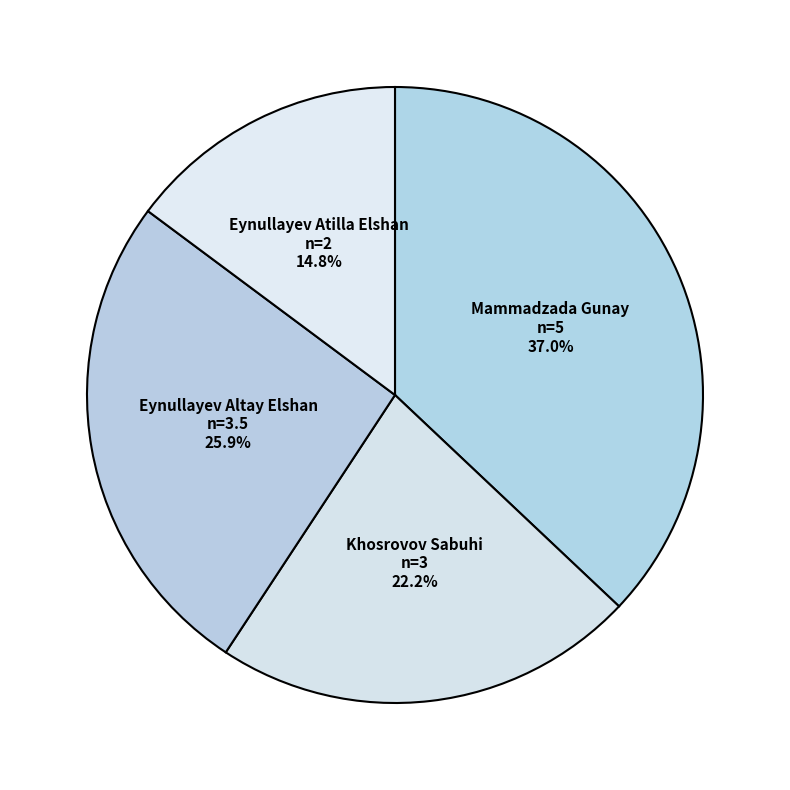

Which has a higher value, Eynullayev Atilla Elshan or Eynullayev Altay Elshan?

Eynullayev Altay Elshan